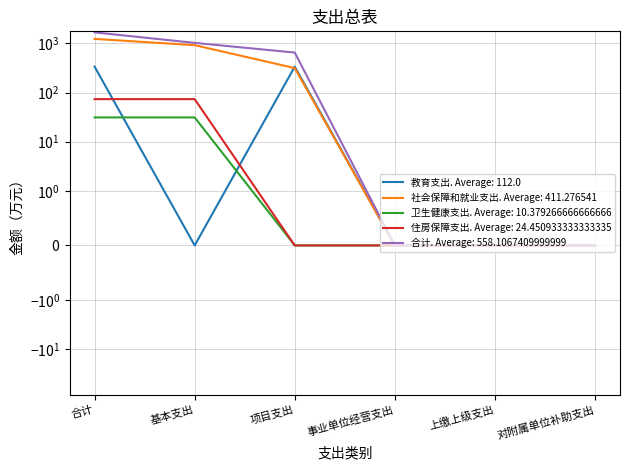

How many lines are shown in the chart?

5